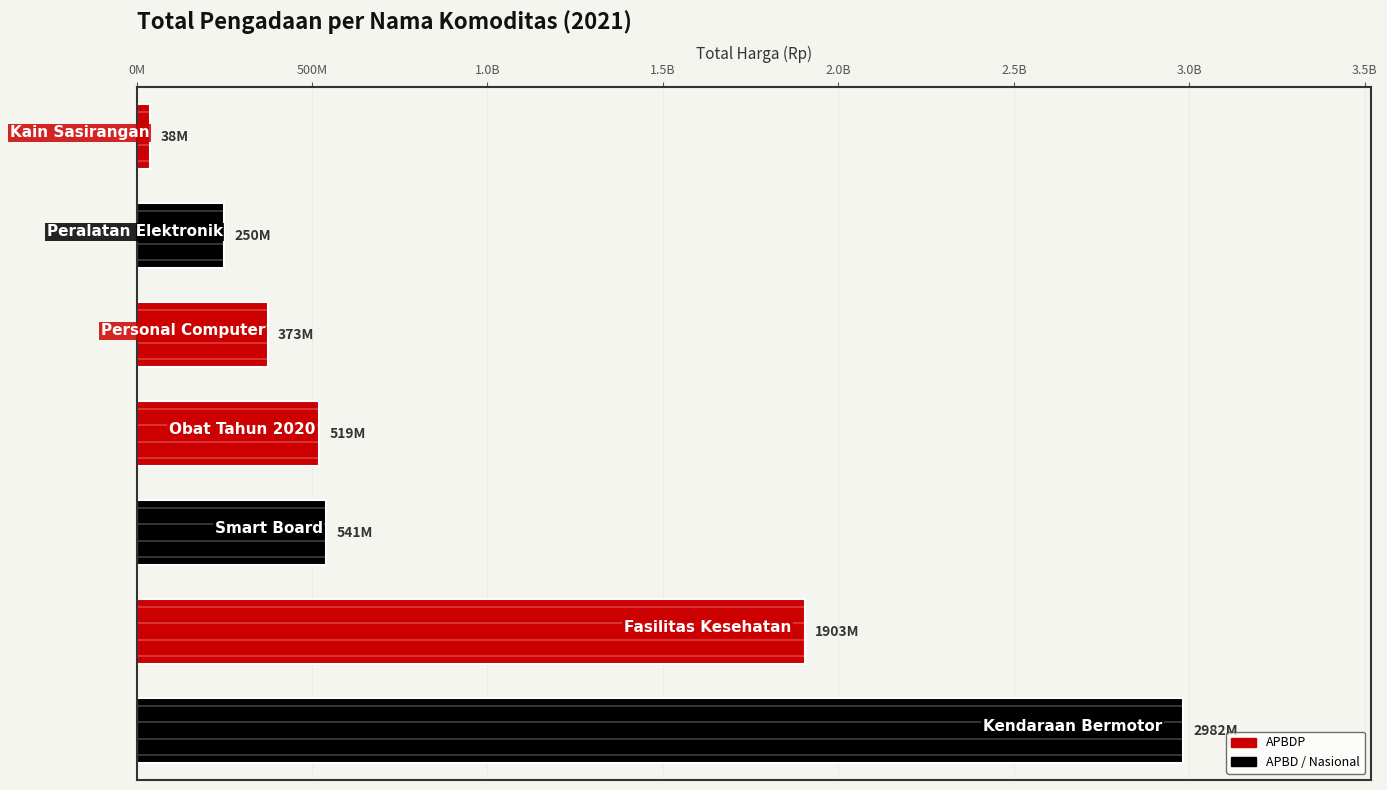

Are the bars horizontal?

Yes